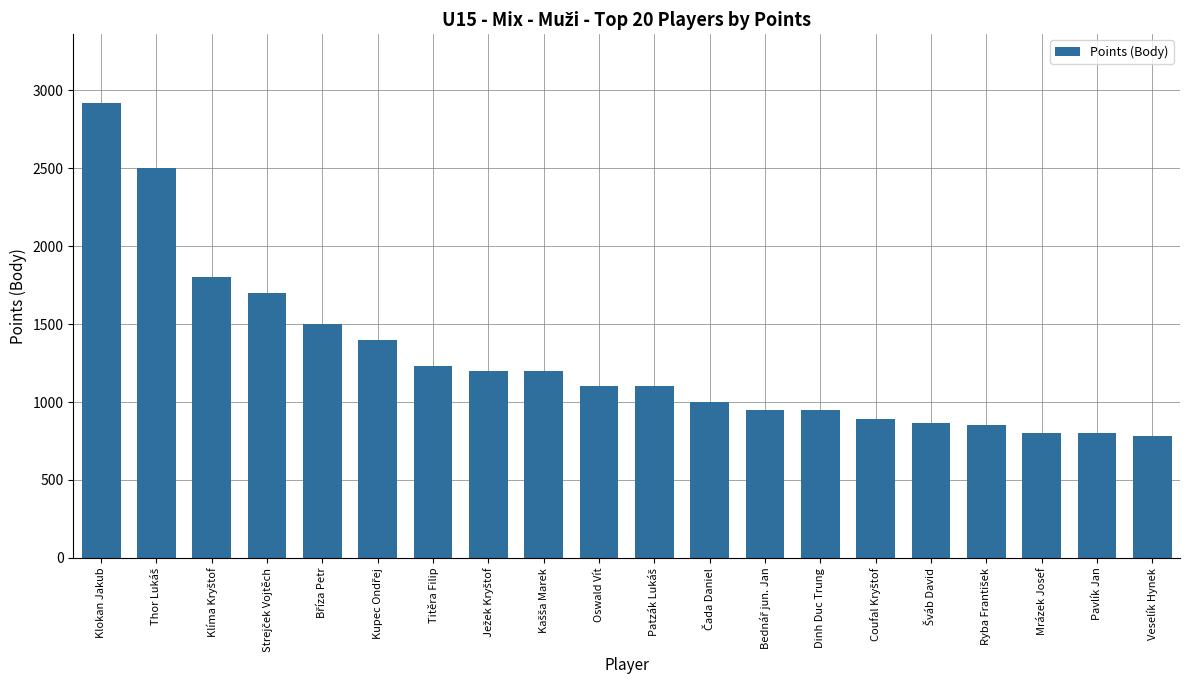

Which label corresponds to the largest value in the chart?

Klokan Jakub